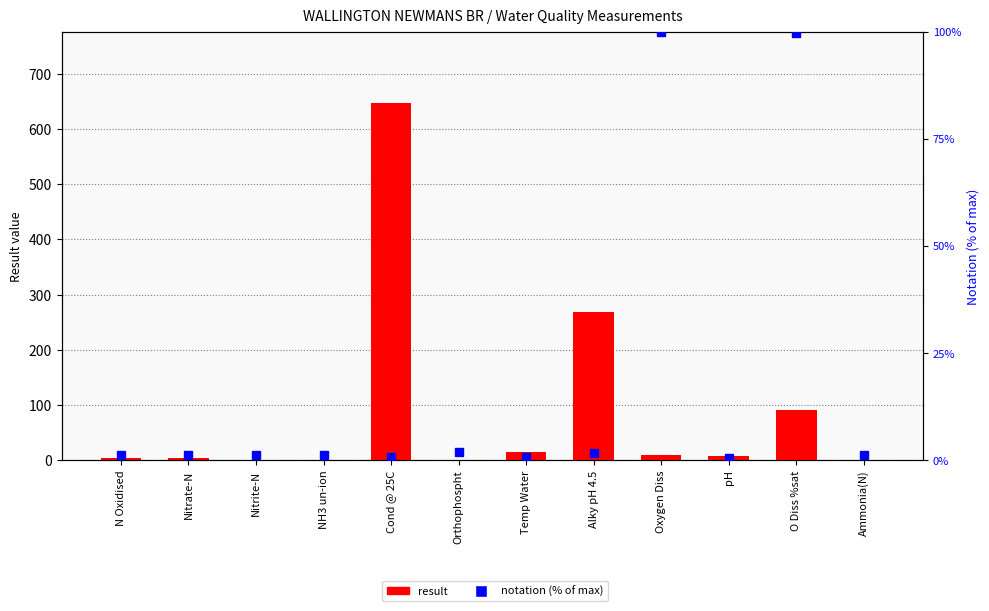

Count the number of data series in this chart.

2